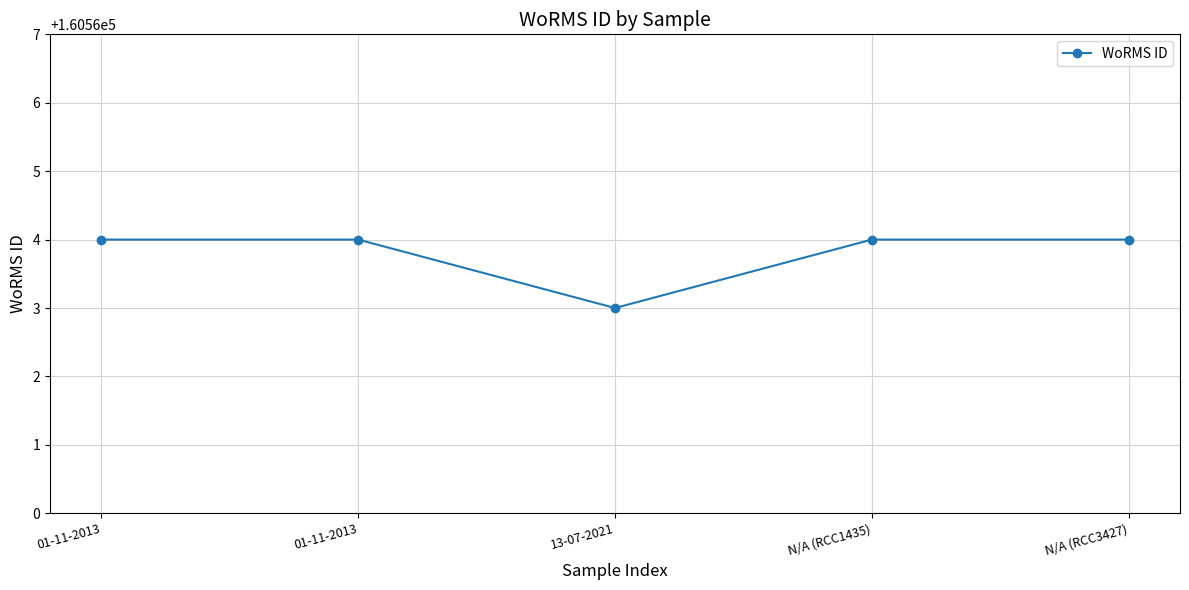

Does the chart display data point markers on the line(s)?

Yes